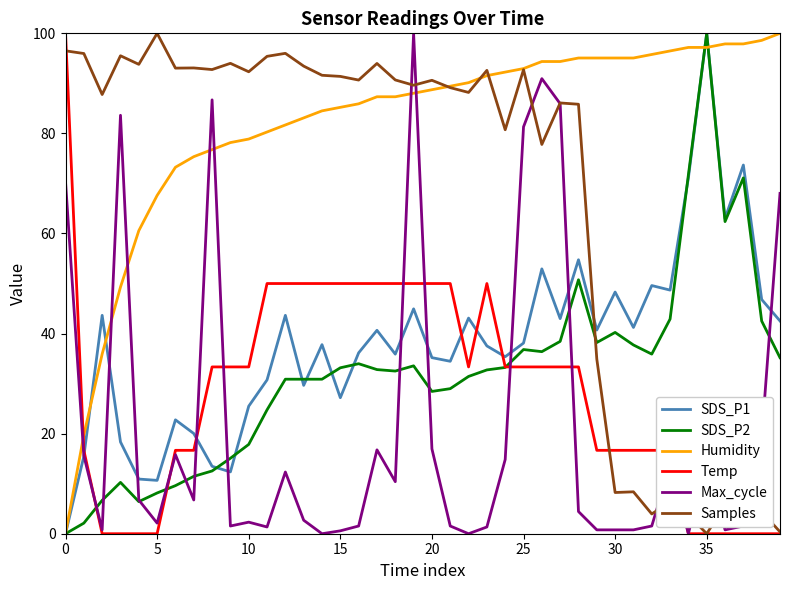

Which series has the largest total across all categories?

Humidity